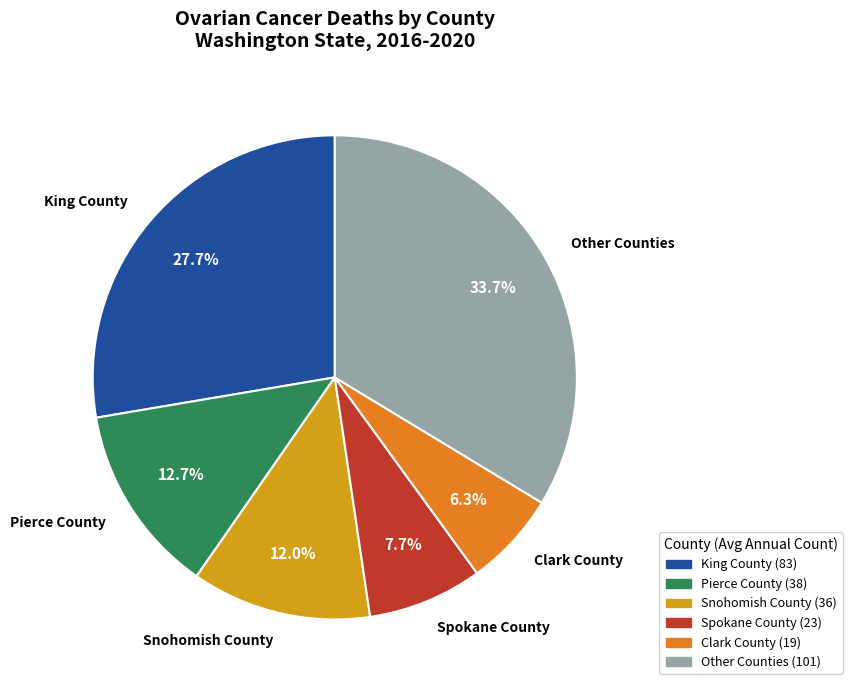

Count the number of slices in the pie.

6